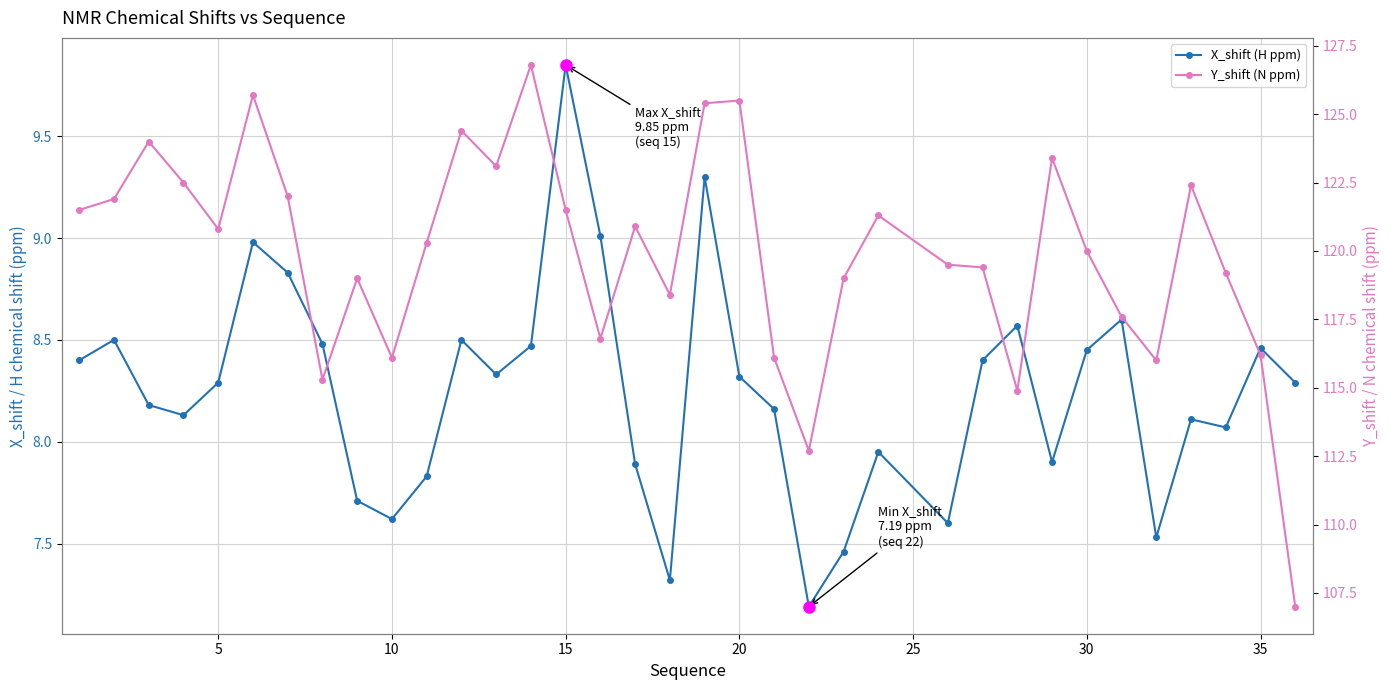

True or false: X_shift (H ppm) and Y_shift (N ppm) intersect in this chart.

False